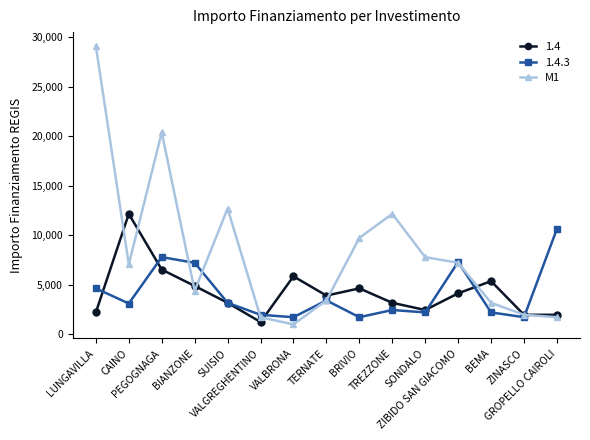

Rank the series by their maximum value, from highest to lowest.

M1, 1.4, 1.4.3